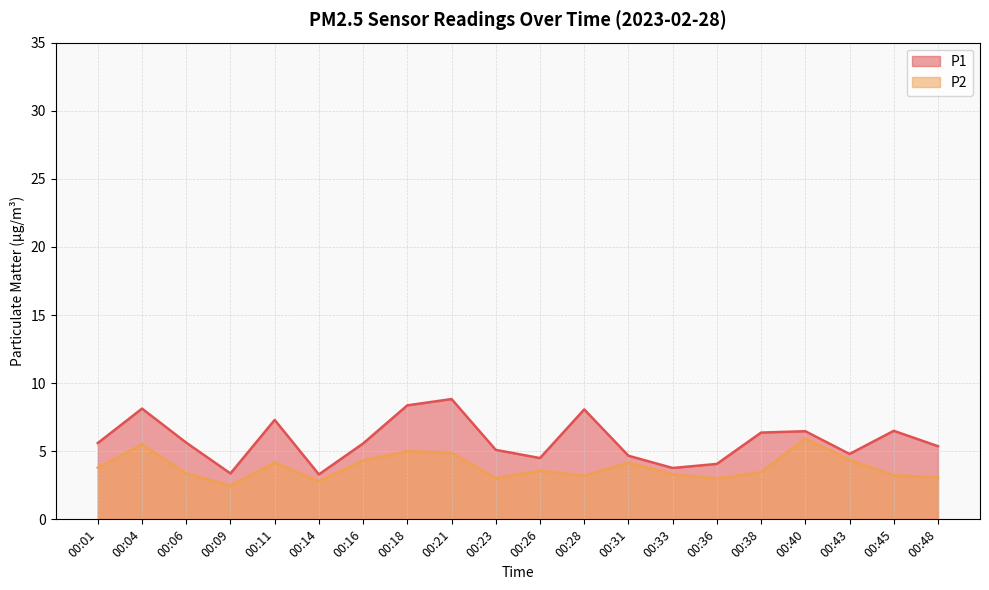

How many lines are shown in the chart?

2